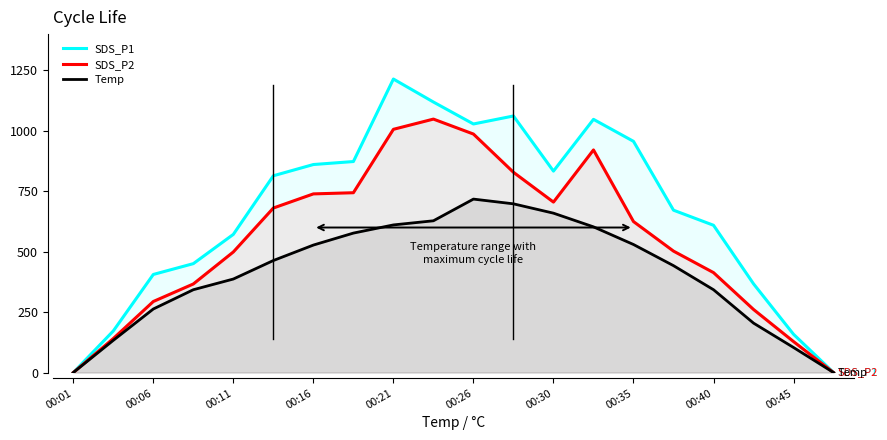

Rank the series by their maximum value, from highest to lowest.

SDS_P1, SDS_P2, Temp